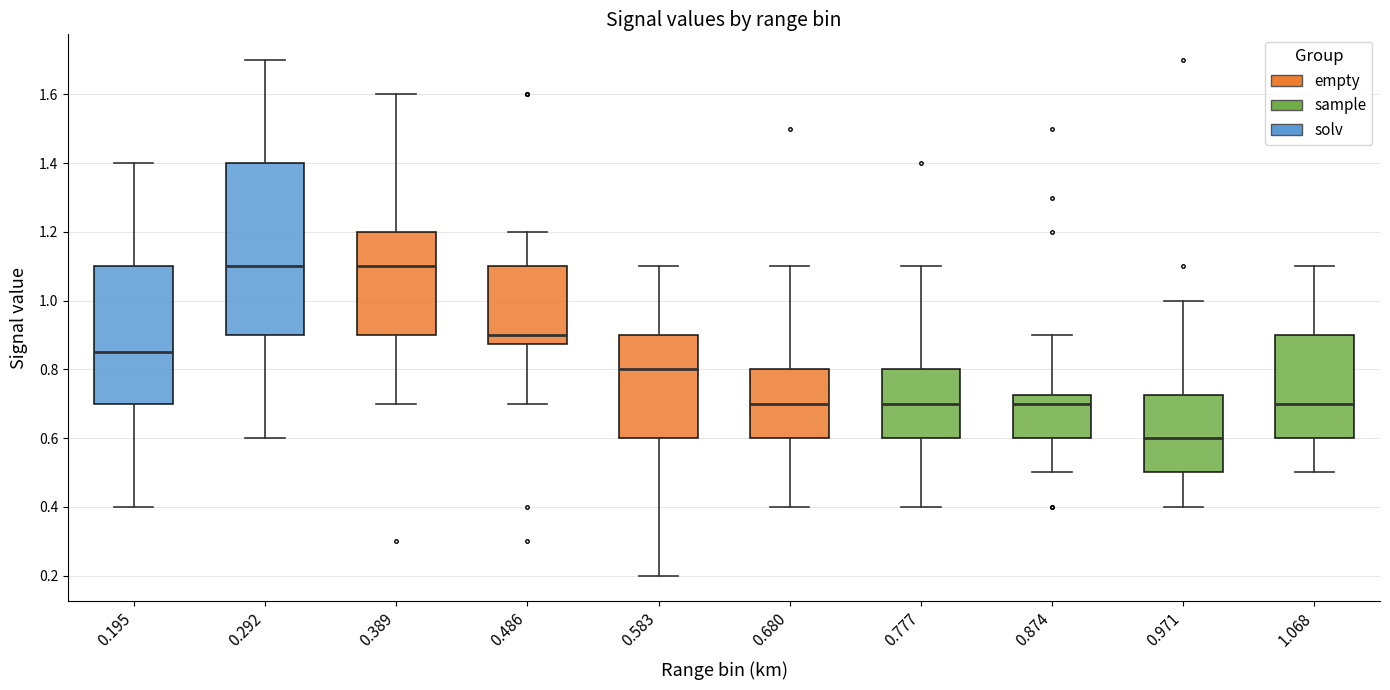

Reading left to right, transcribe this box plot: for each box, give where its median line is, the range the box spans, and where its two whiskers end, as read against the y-axis. The values are not printed on the chart, so give them approximately, as read against the axis.

0.195: median 0.86, box 0.70 to 1.10, whiskers 0.40 to 1.40
0.292: median 1.10, box 0.90 to 1.40, whiskers 0.60 to 1.70
0.389: median 1.10, box 0.90 to 1.20, whiskers 0.70 to 1.60
0.486: median 0.90, box 0.88 to 1.10, whiskers 0.70 to 1.20
0.583: median 0.80, box 0.60 to 0.90, whiskers 0.20 to 1.10
0.680: median 0.70, box 0.60 to 0.80, whiskers 0.40 to 1.10
0.777: median 0.70, box 0.60 to 0.80, whiskers 0.40 to 1.10
0.874: median 0.70, box 0.60 to 0.72, whiskers 0.50 to 0.90
0.971: median 0.60, box 0.50 to 0.72, whiskers 0.40 to 1.00
1.068: median 0.70, box 0.60 to 0.90, whiskers 0.50 to 1.10